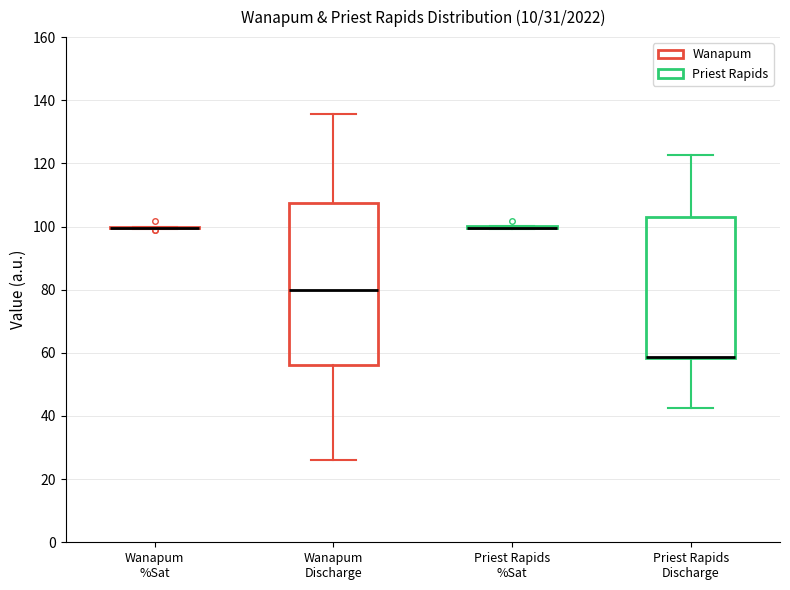

Where does the upper whisker of the box for Priest Rapids Discharge end on the y-axis? The values are not printed on the chart, so give them approximately, as read against the axis.

122